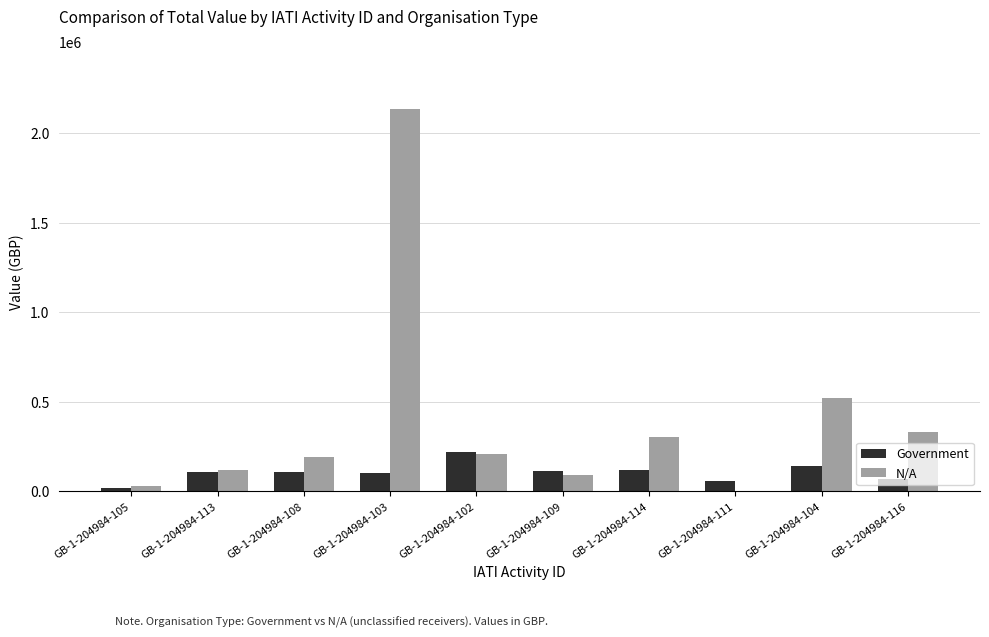

Which series changed the most between GB-1-204984-111 and GB-1-204984-104?

N/A